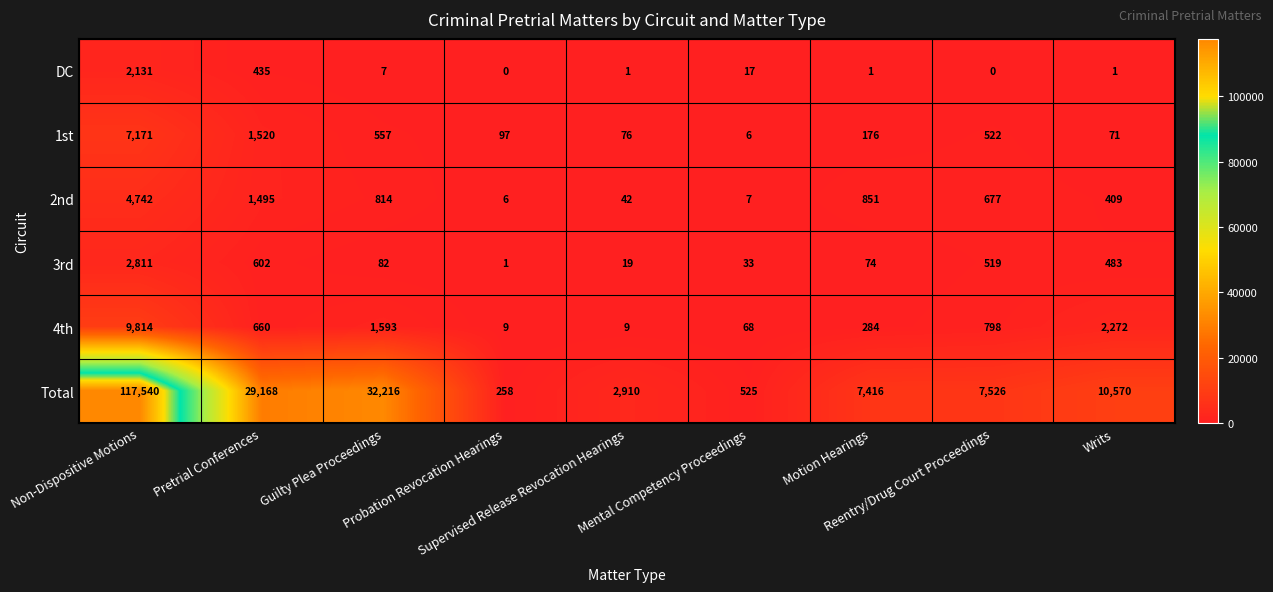

What is the difference between the second highest and minimum values in the DC series?

435